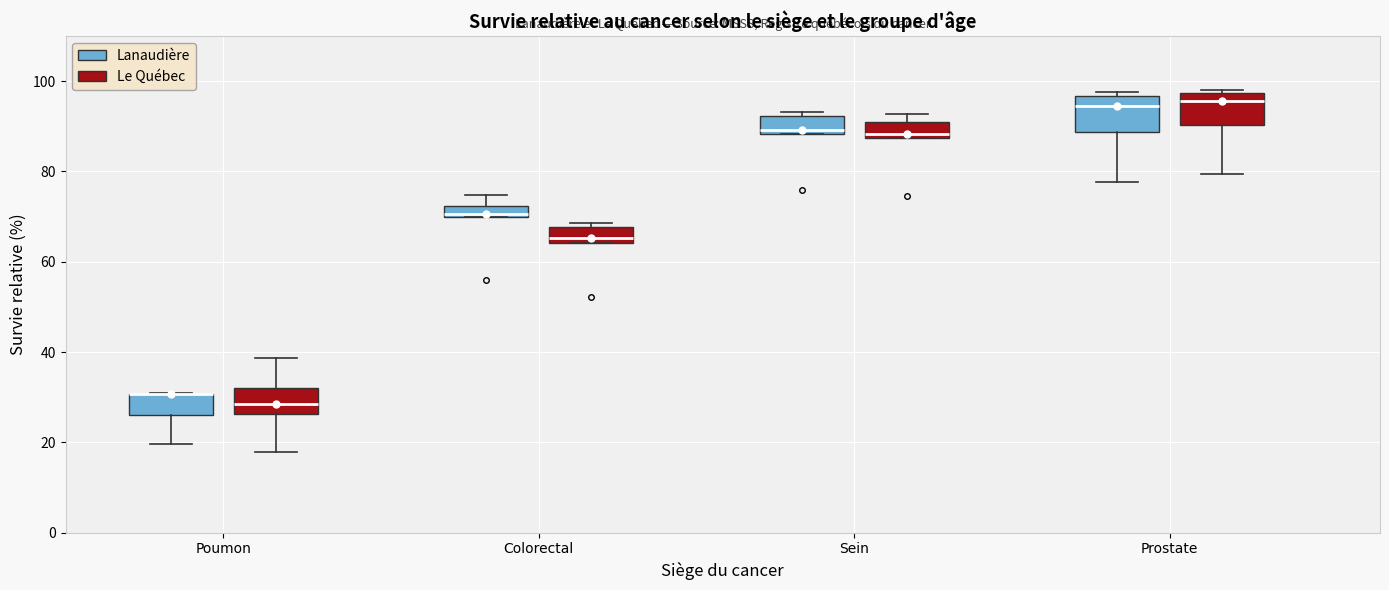

Where does the median line of the box for Poumon (Le Québec) sit on the y-axis? The values are not printed on the chart, so give them approximately, as read against the axis.

28